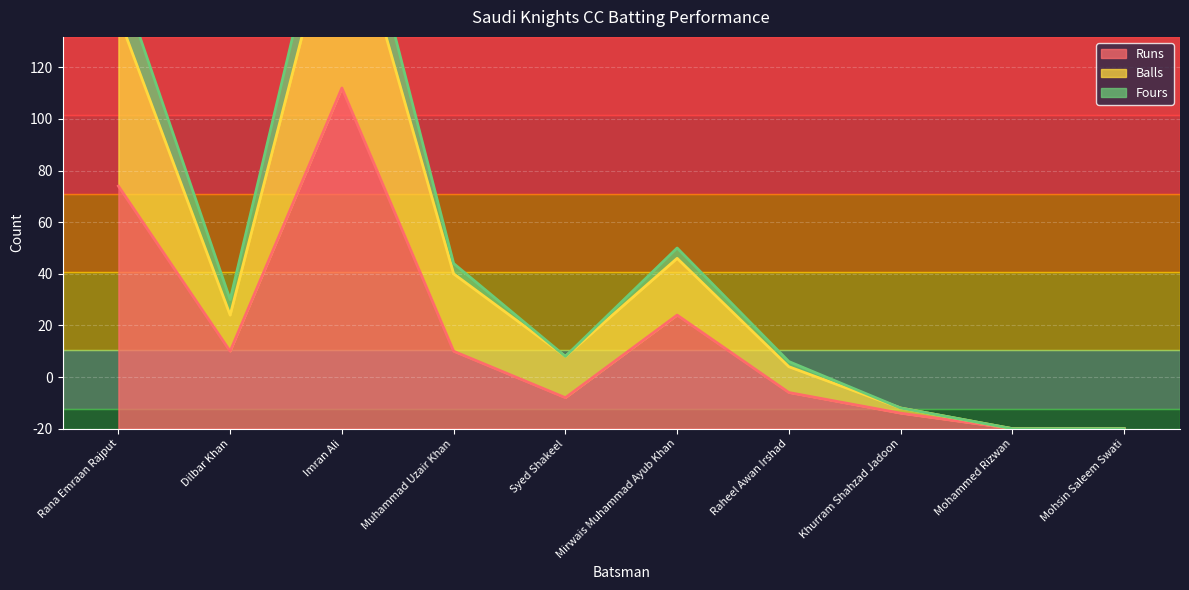

How many series are shown in this chart?

3